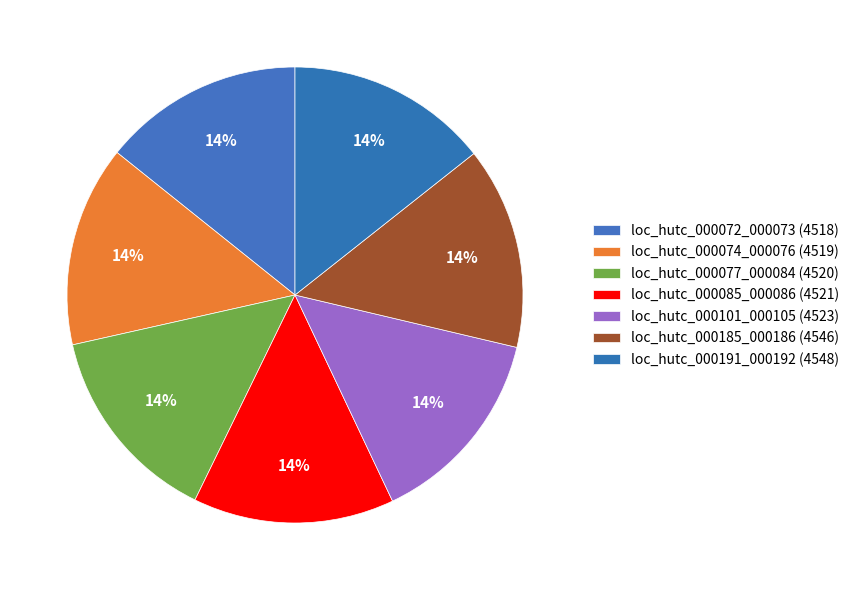

Is it true that loc_hutc_000085_000086 is 7% of the pie?

False